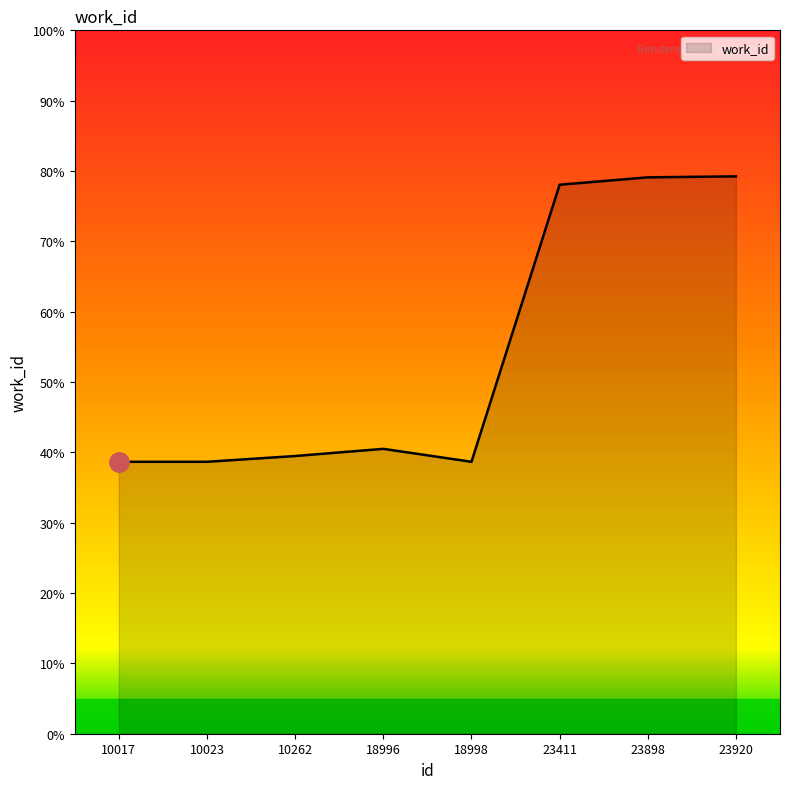

The chart shows a value of 79.1 at 23898. True or false?

True